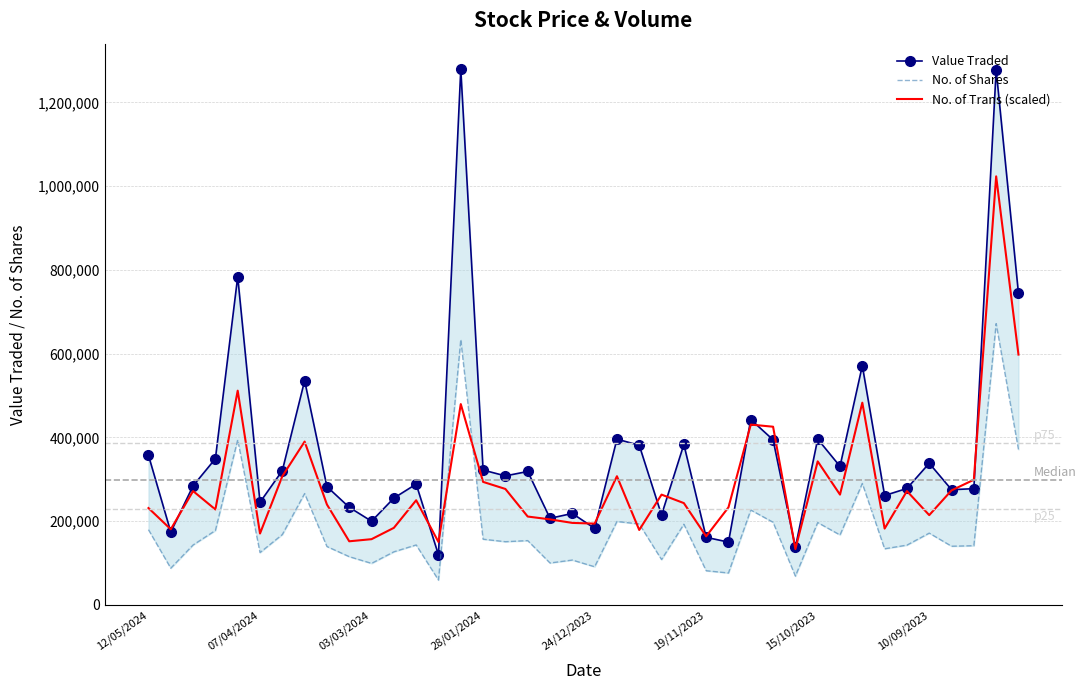

What is the highest value of the No. of Trans (scaled) series?

1023472.0